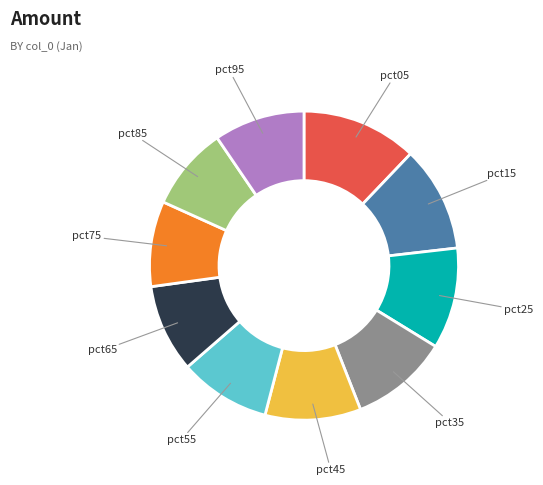

What is the largest slice in the pie chart?

pct05